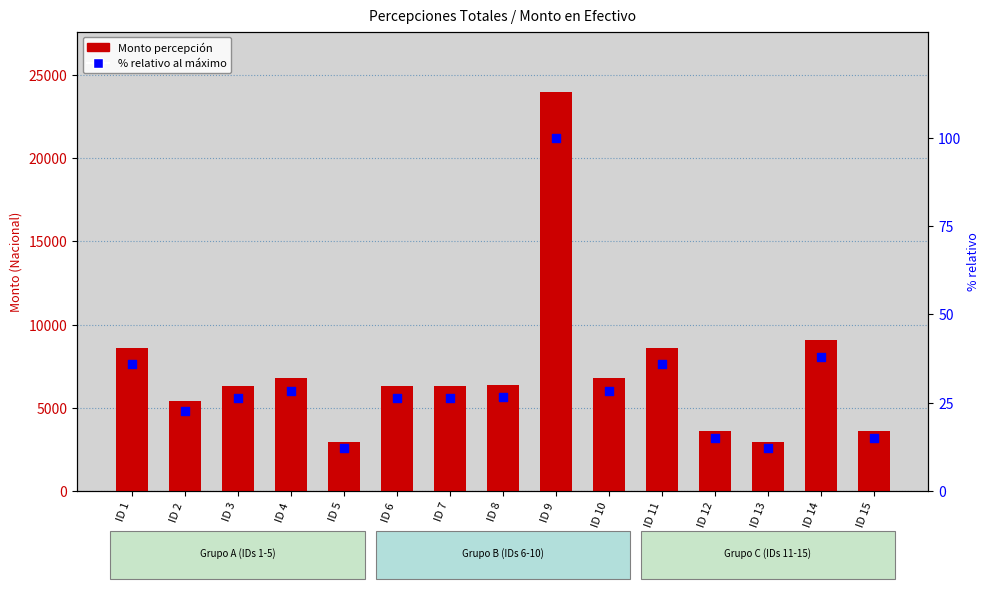

Which series has the largest Y range (max minus min)?

Monto de la percepción en efectivo